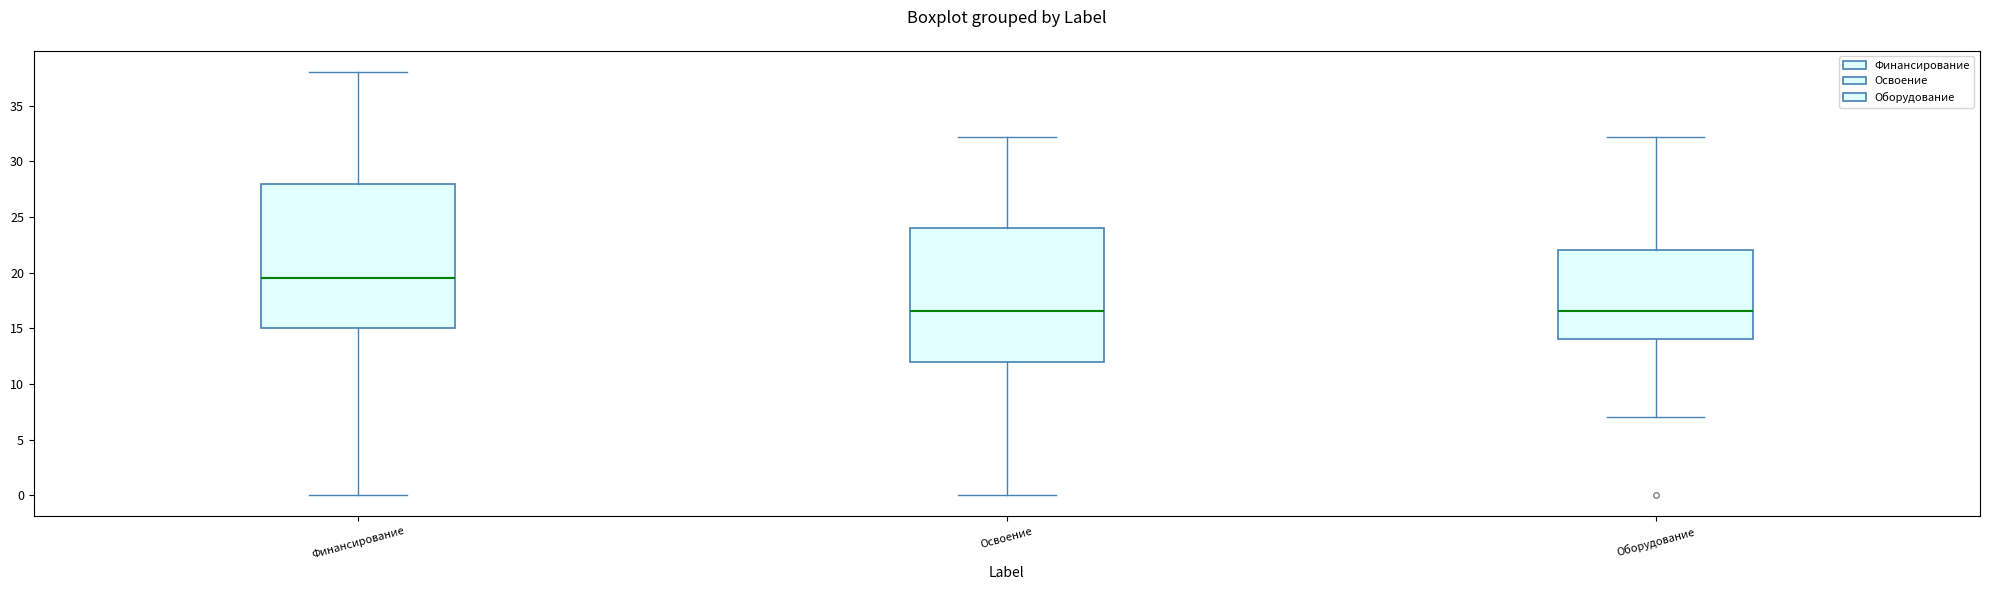

Which box has the highest median line?

Финансирование